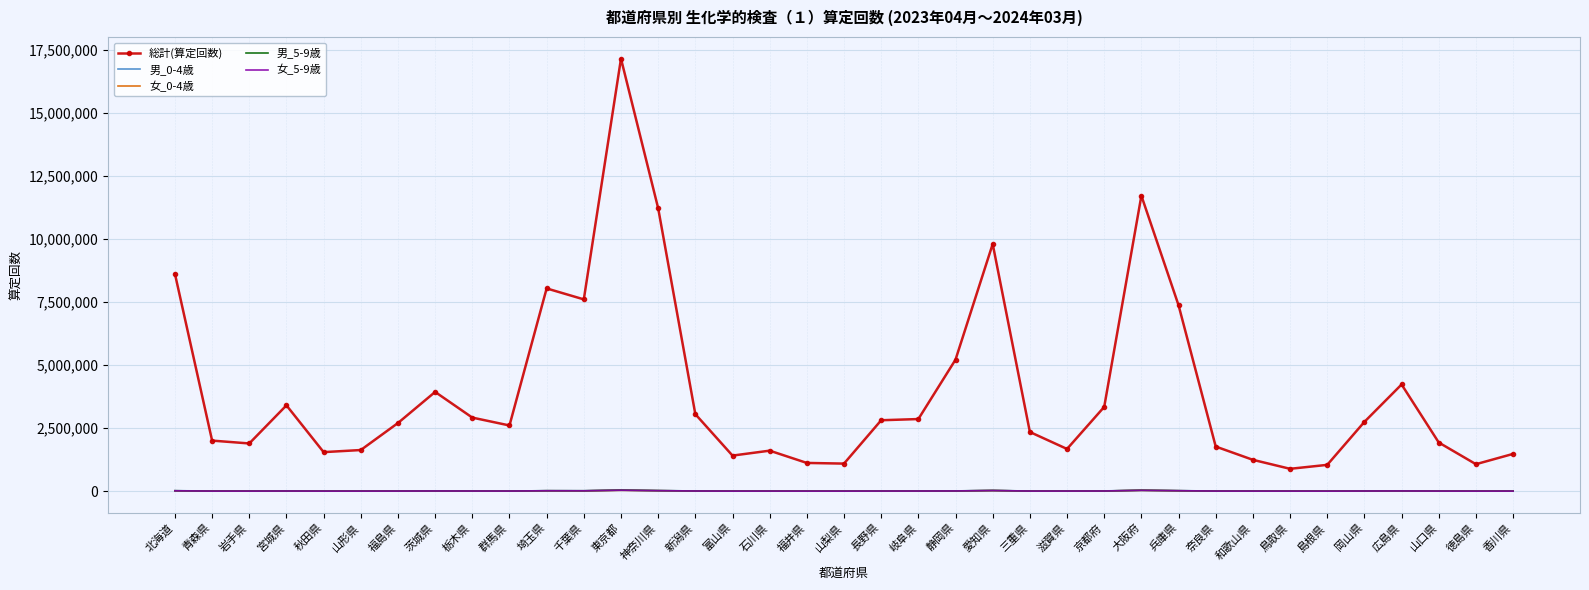

Between 埼玉県 and 島根県, which series saw the biggest shift?

総計(算定回数)